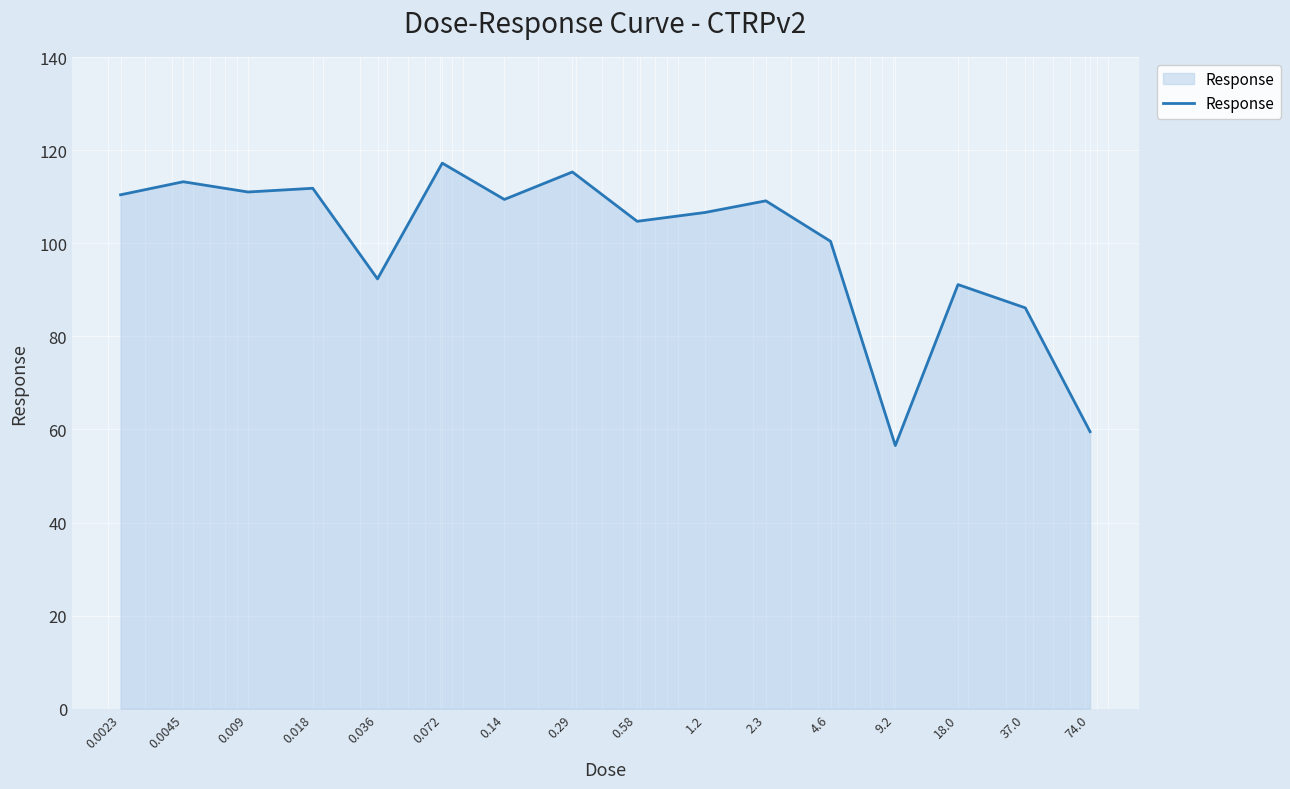

What is the maximum value shown in the chart?

117.2